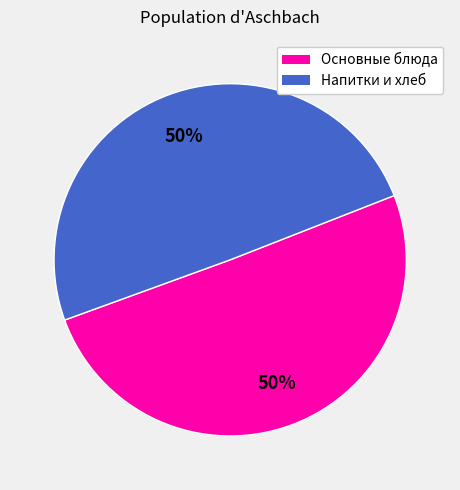

To the nearest percent, what is the average slice percentage?

50%